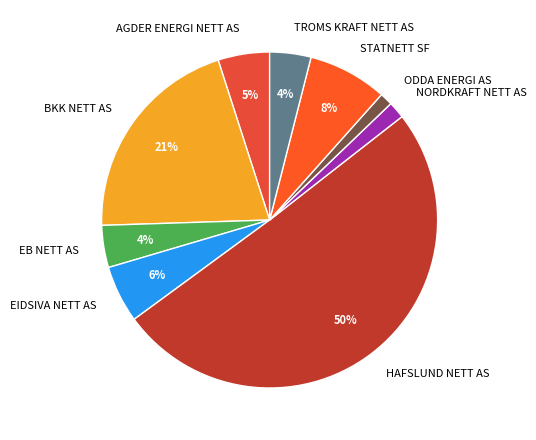

Which slice is the largest?

HAFSLUND NETT AS